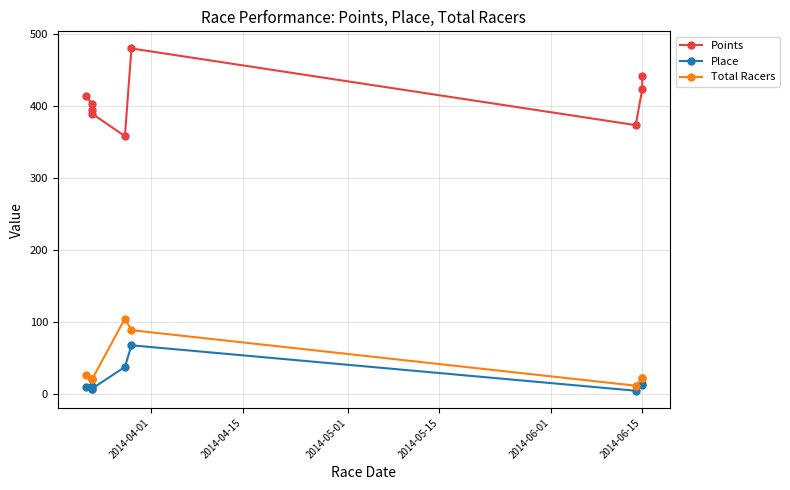

At 2014-06-15, list the series in order from smallest to largest.

Place, Total Racers, Points